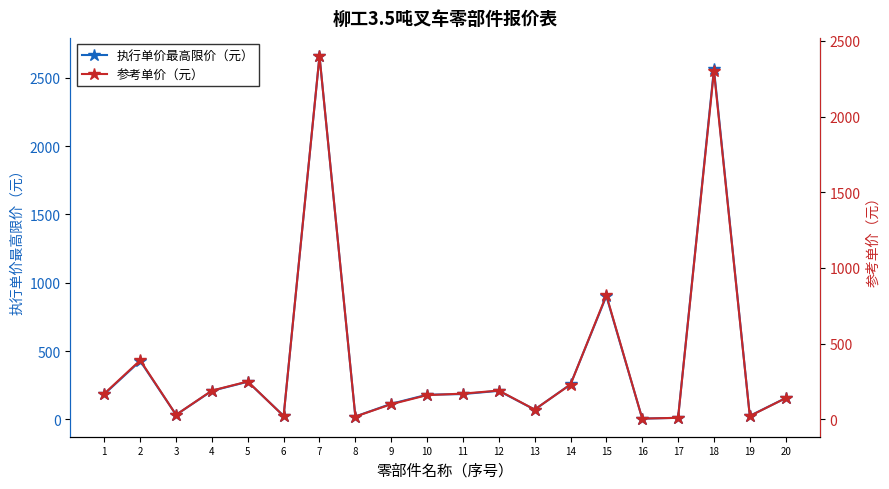

Where does the 参考单价（元） series first go above 170?

2